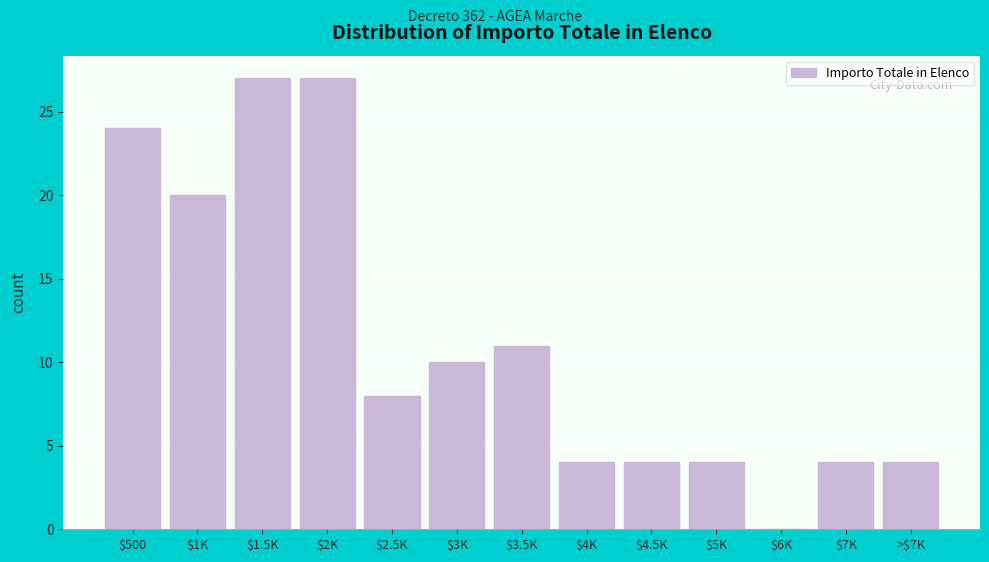

What is the greatest value displayed?

27